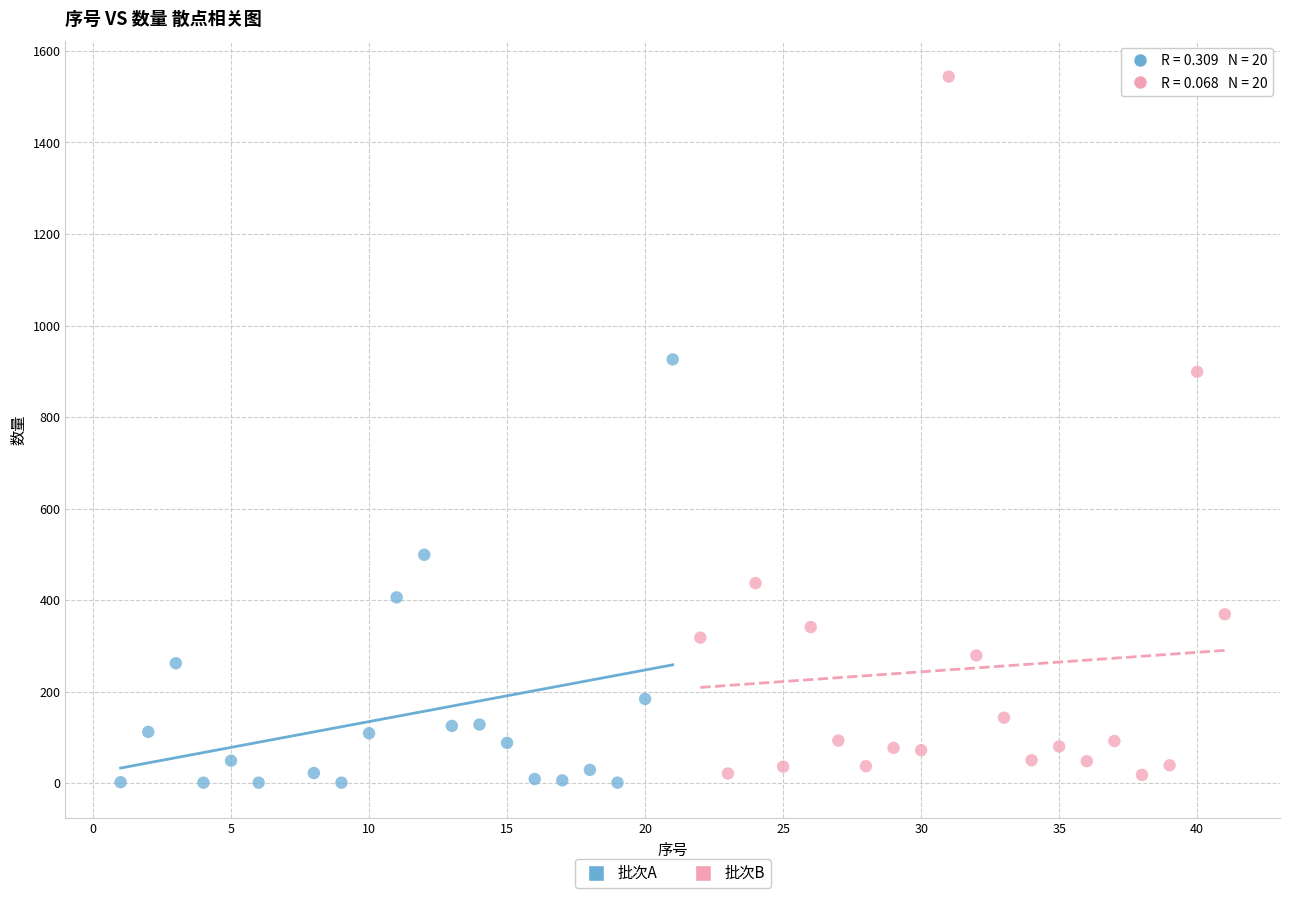

Which series has the widest spread of Y values?

批次B